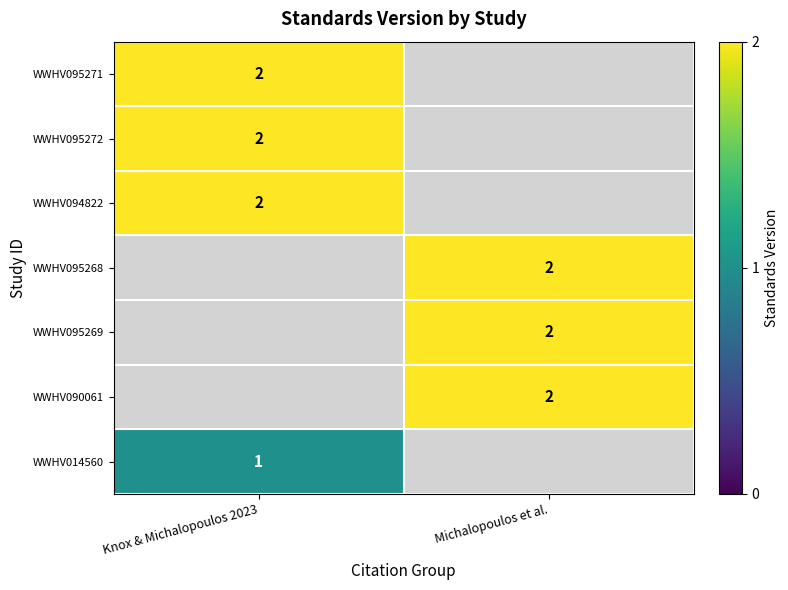

The WWHV095271 series shows 2 at Knox & Michalopoulos 2023. True or false?

True